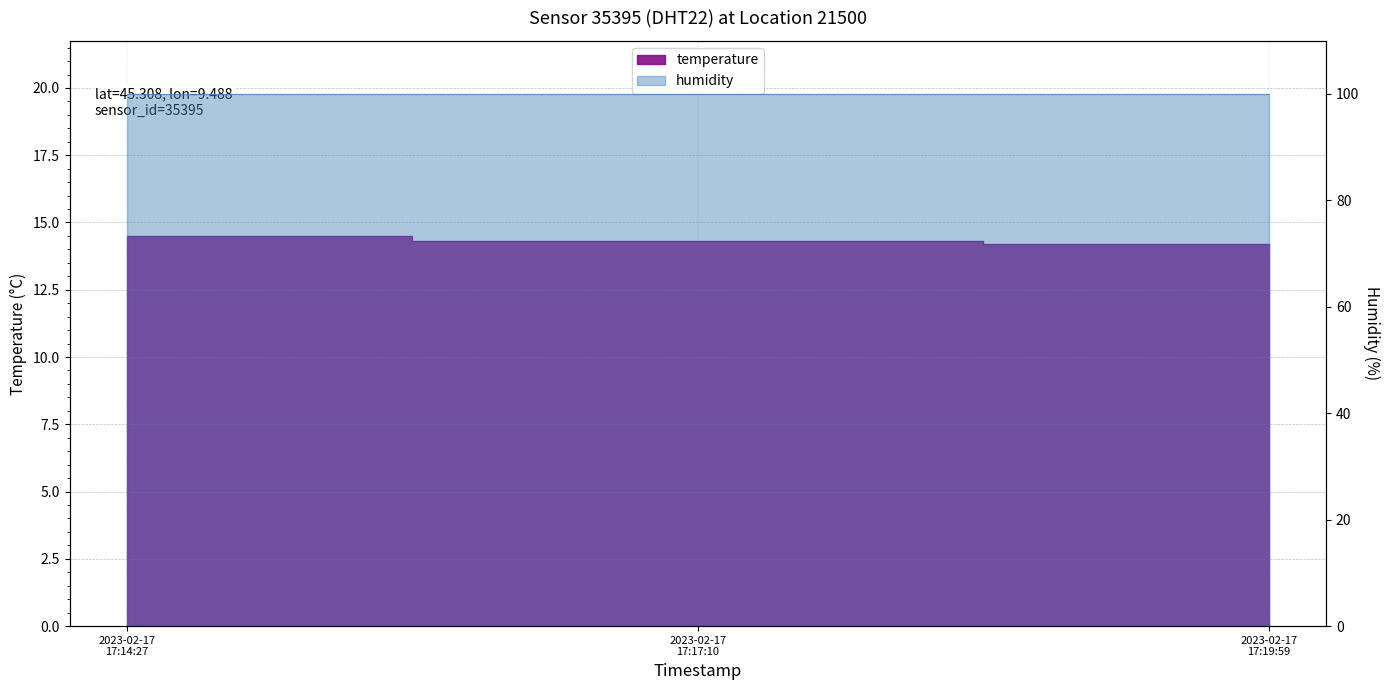

What is the label of the 1st point from the right?

2023-02-17 17:19:59